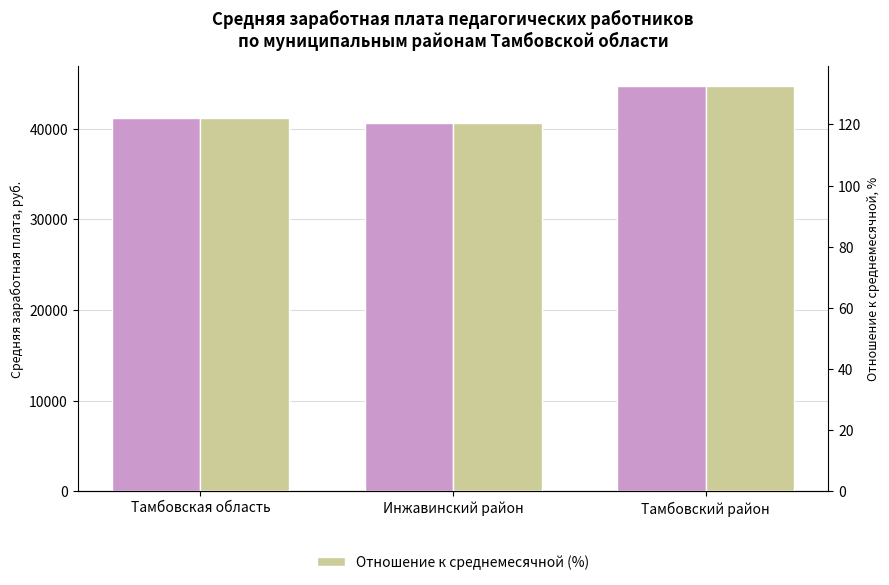

What is the smallest value displayed?

120.5